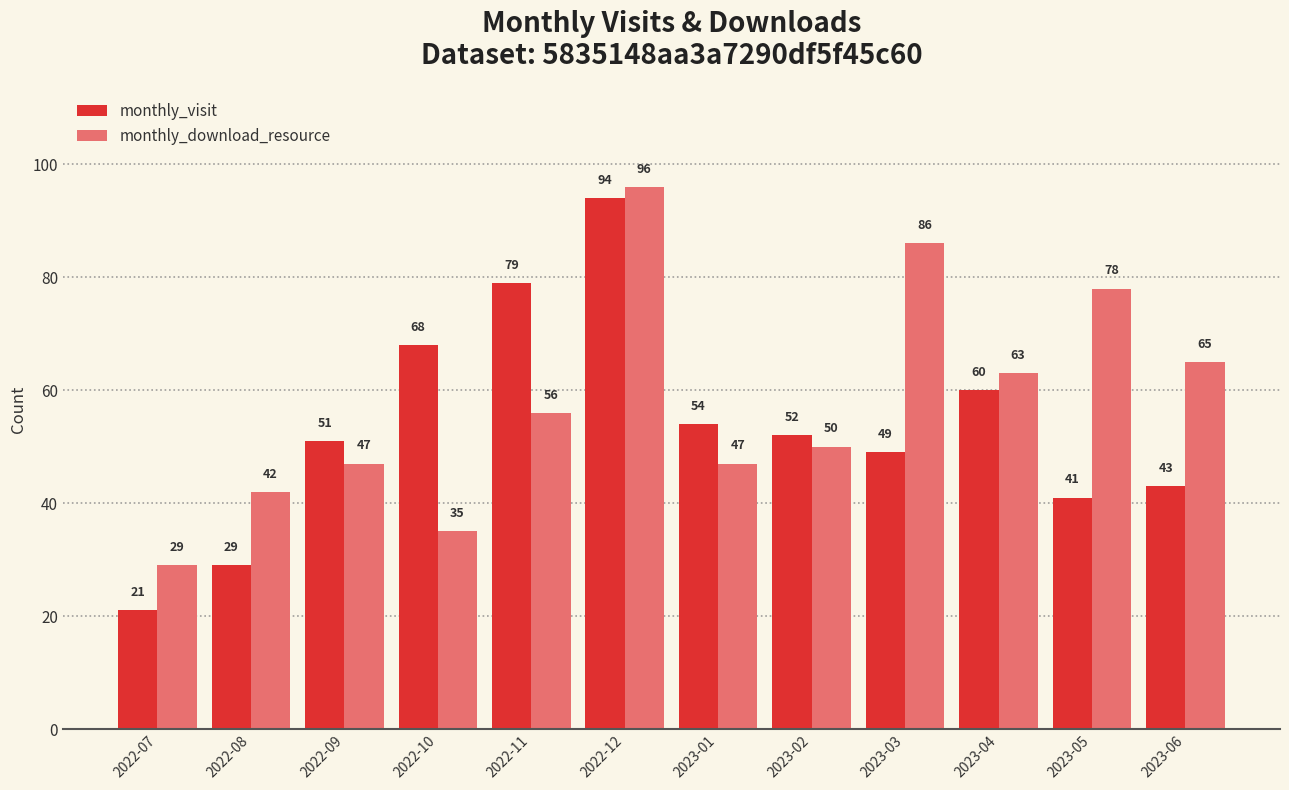

What is the sum of the monthly_download_resource values at 2022-08 and 2023-02?

92